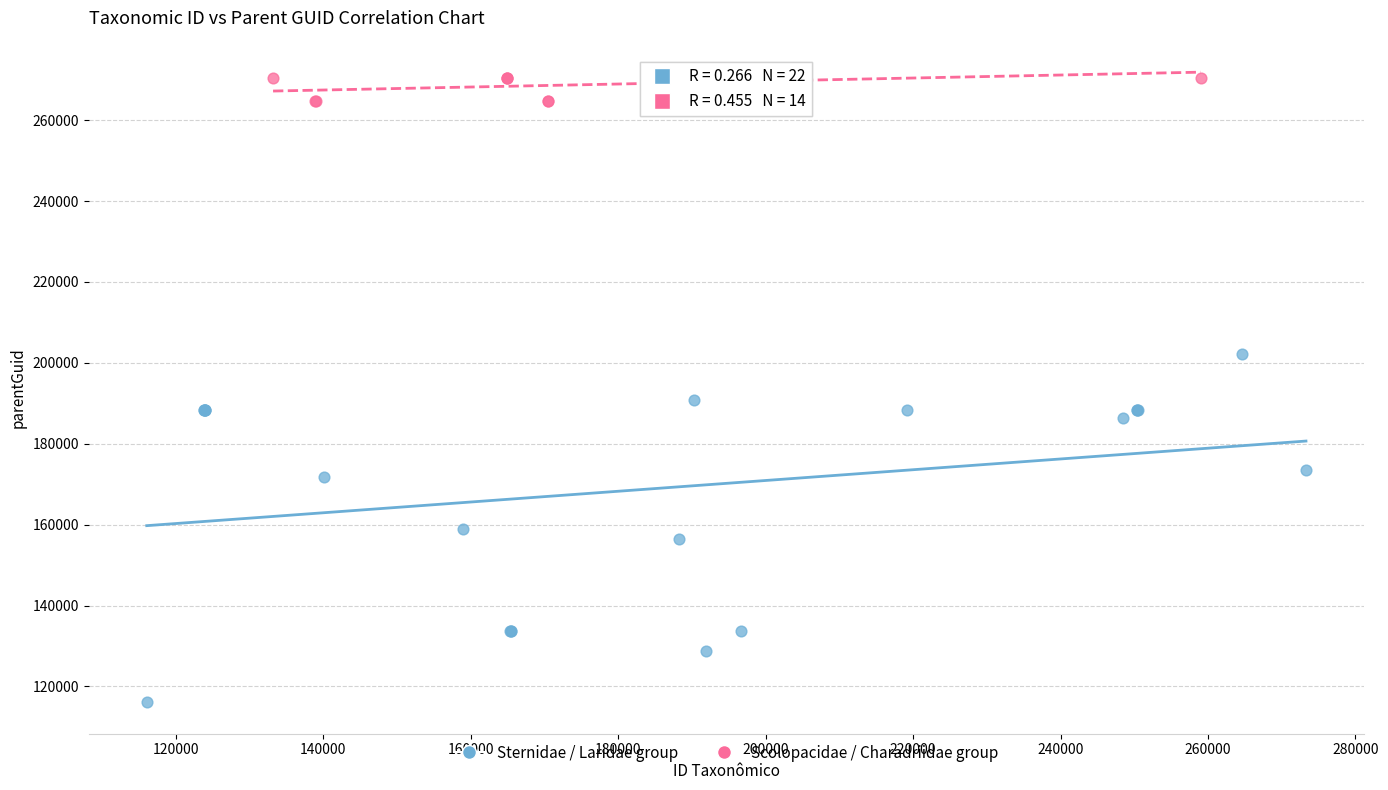

What are all the series names shown in the legend?

Sternidae / Laridae group, Scolopacidae / Charadriidae group